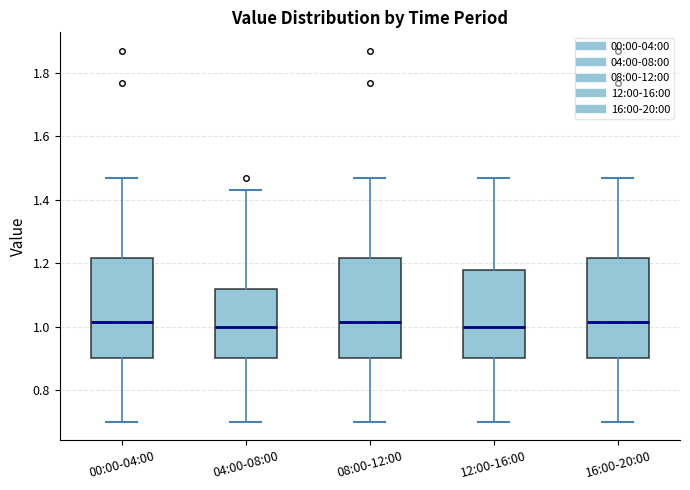

Where does the median line of the box for 08:00-12:00 sit on the y-axis? The values are not printed on the chart, so give them approximately, as read against the axis.

1.02